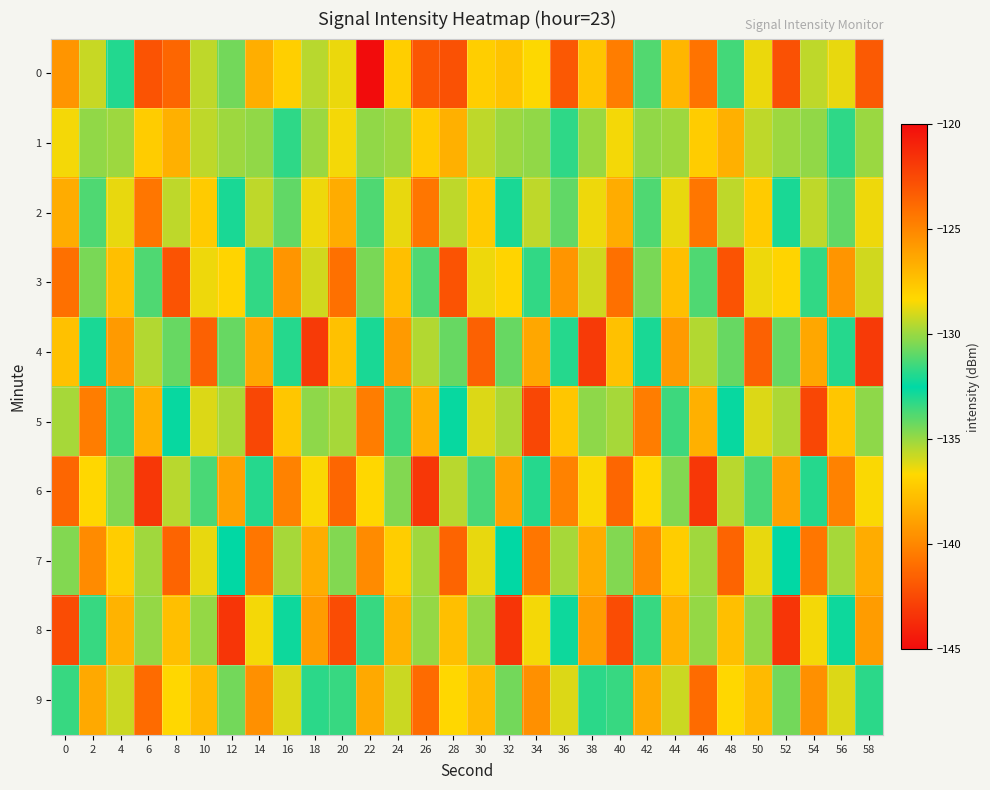

What is the total value across all series at 52?

-1295.1